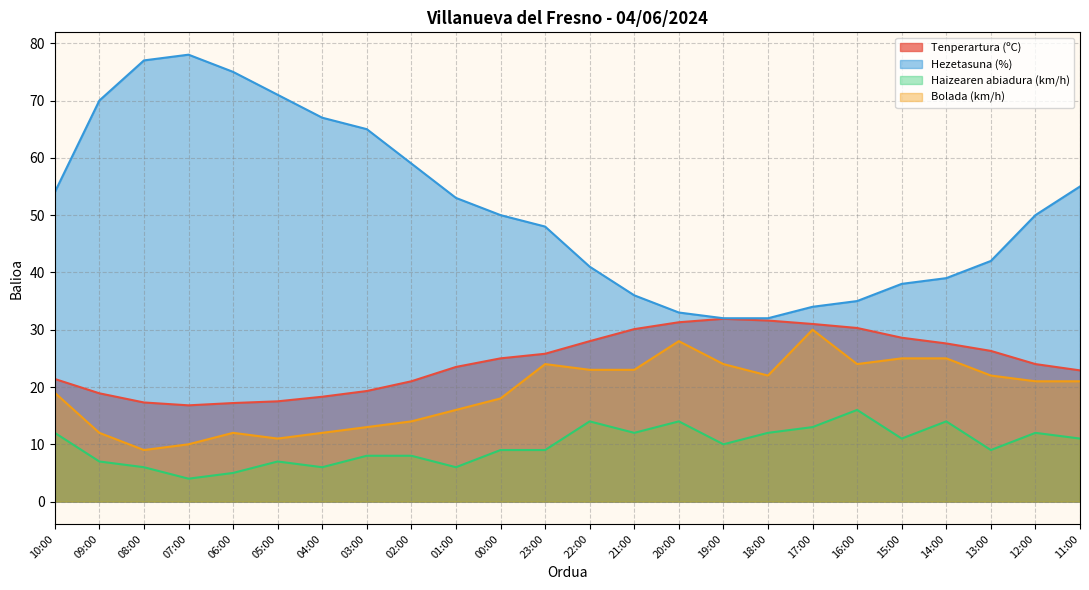

Which has a higher value, 12:00 or 10:00?

12:00